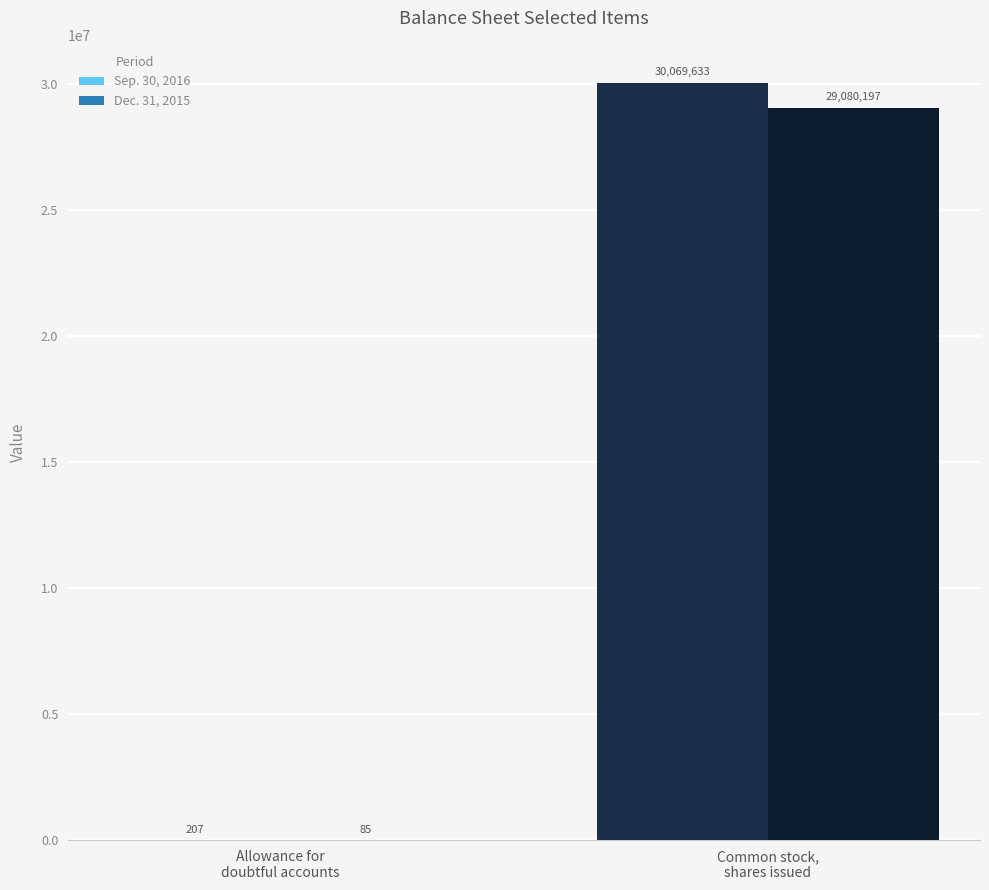

How many groups of bars are there?

2